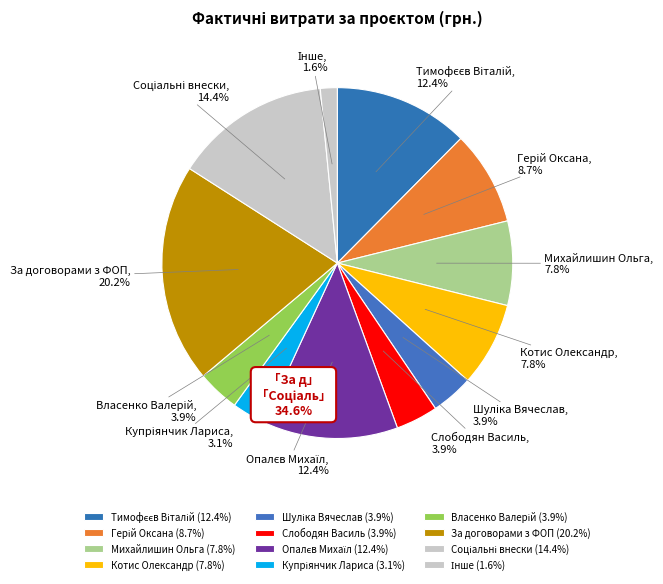

How much of the chart is everything except Слободян Василь?

96.1%